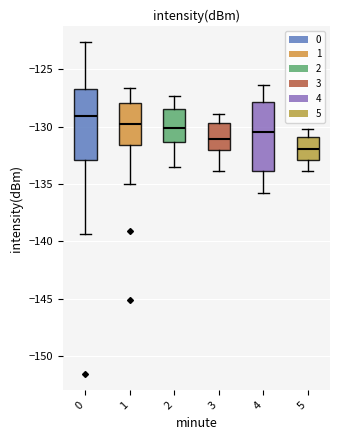

Where does the upper whisker of the box at x = 2 end on the y-axis? The values are not printed on the chart, so give them approximately, as read against the axis.

-127.5